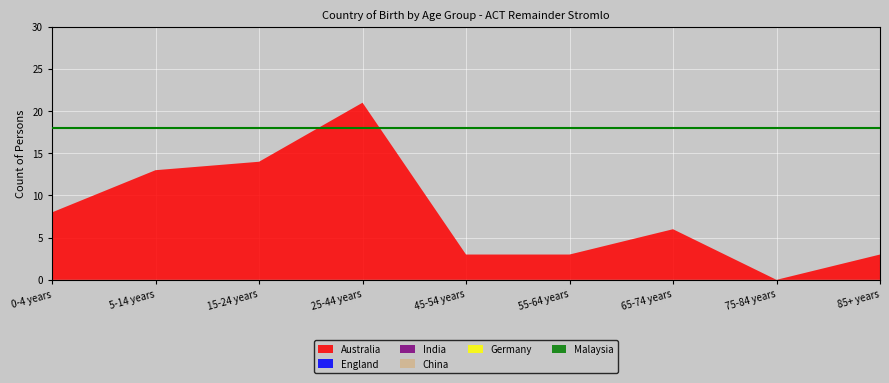

Reading right to left, extract all data points from this chart.

Australia: 85+ years=3	75-84 years=0	65-74 years=6	55-64 years=3	45-54 years=3	25-44 years=21	15-24 years=14	5-14 years=13	0-4 years=8
England: 85+ years=0	75-84 years=0	65-74 years=0	55-64 years=0	45-54 years=0	25-44 years=0	15-24 years=0	5-14 years=0	0-4 years=0
India: 85+ years=0	75-84 years=0	65-74 years=0	55-64 years=0	45-54 years=0	25-44 years=0	15-24 years=0	5-14 years=0	0-4 years=0
China: 85+ years=0	75-84 years=0	65-74 years=0	55-64 years=0	45-54 years=0	25-44 years=0	15-24 years=0	5-14 years=0	0-4 years=0
Germany: 85+ years=0	75-84 years=0	65-74 years=0	55-64 years=0	45-54 years=0	25-44 years=0	15-24 years=0	5-14 years=0	0-4 years=0
Malaysia: 85+ years=0	75-84 years=0	65-74 years=0	55-64 years=0	45-54 years=0	25-44 years=0	15-24 years=0	5-14 years=0	0-4 years=0